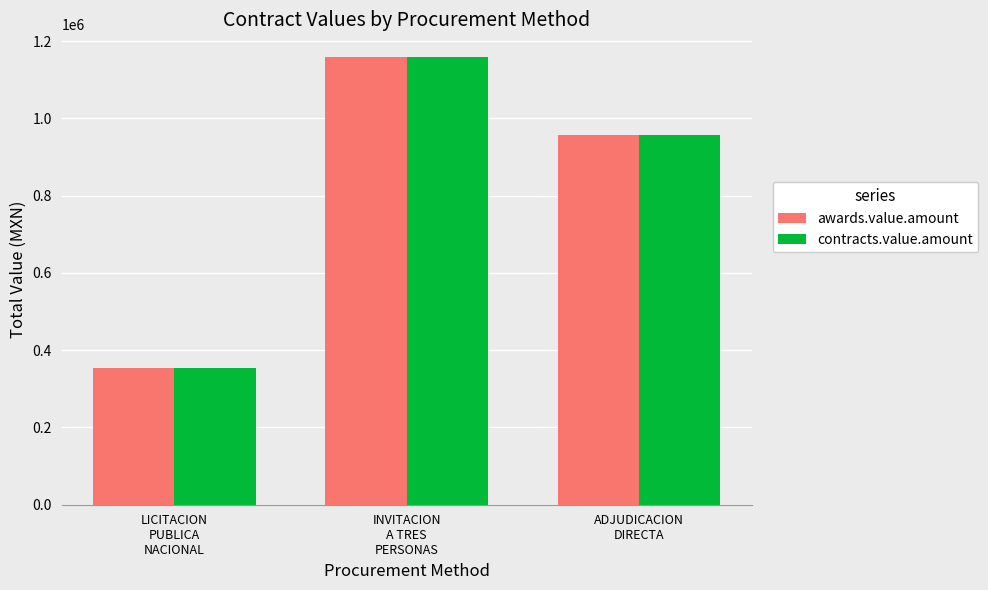

How many categories are shown in the chart?

3